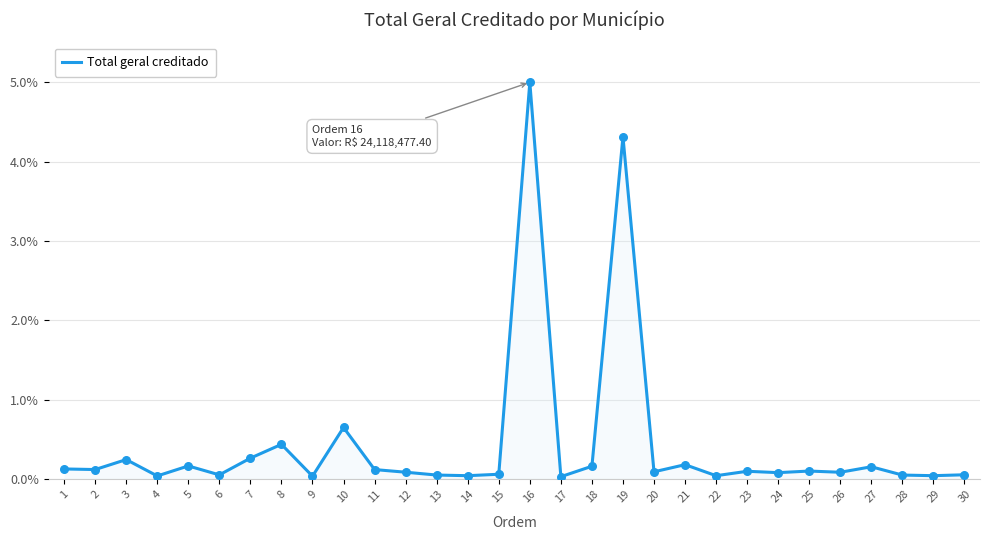

Which has a higher value, 16 or 25?

16